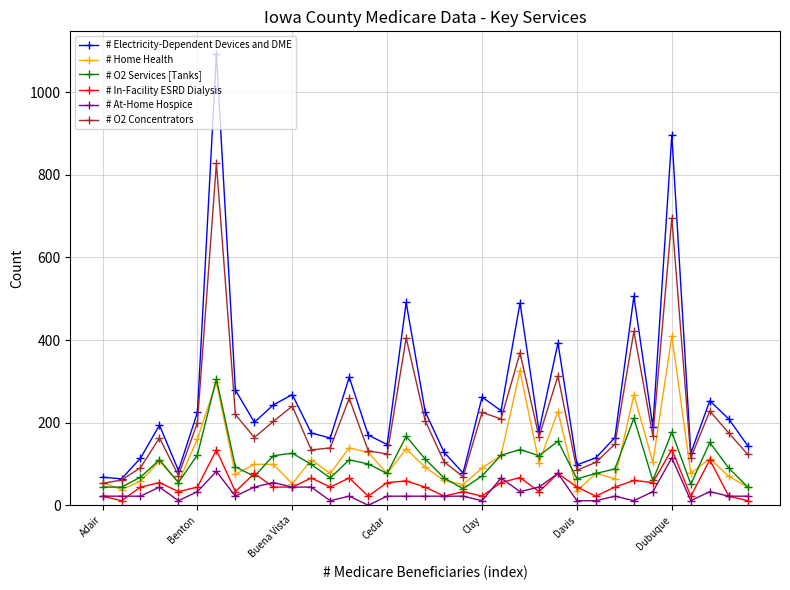

What is the greatest value displayed?

1093